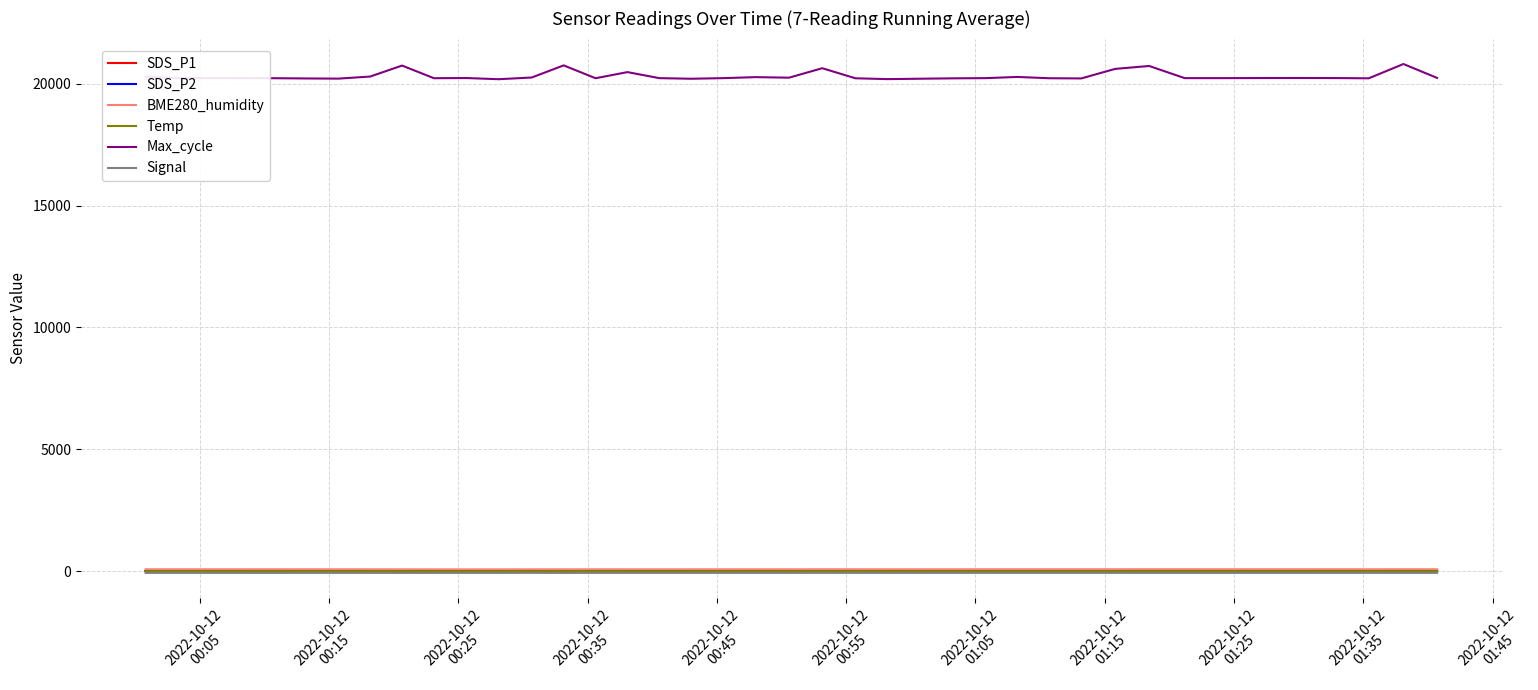

What is the maximum value shown in the chart?

20806.0